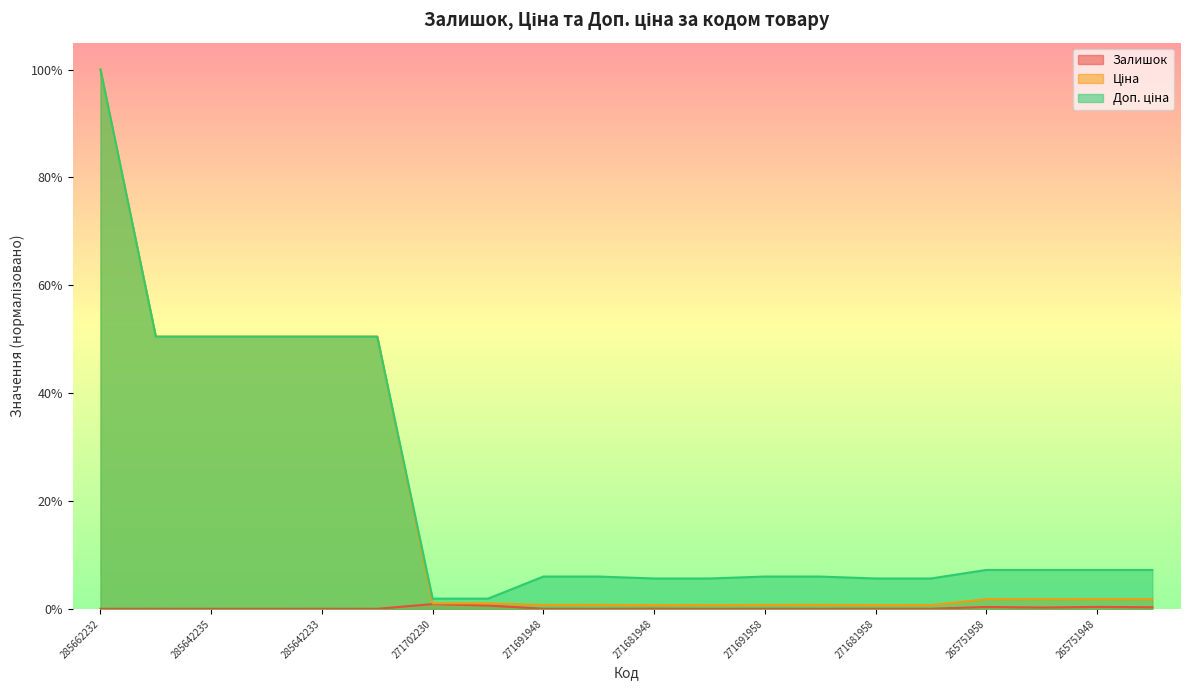

True or false: Залишок and Ціна intersect in this chart.

False